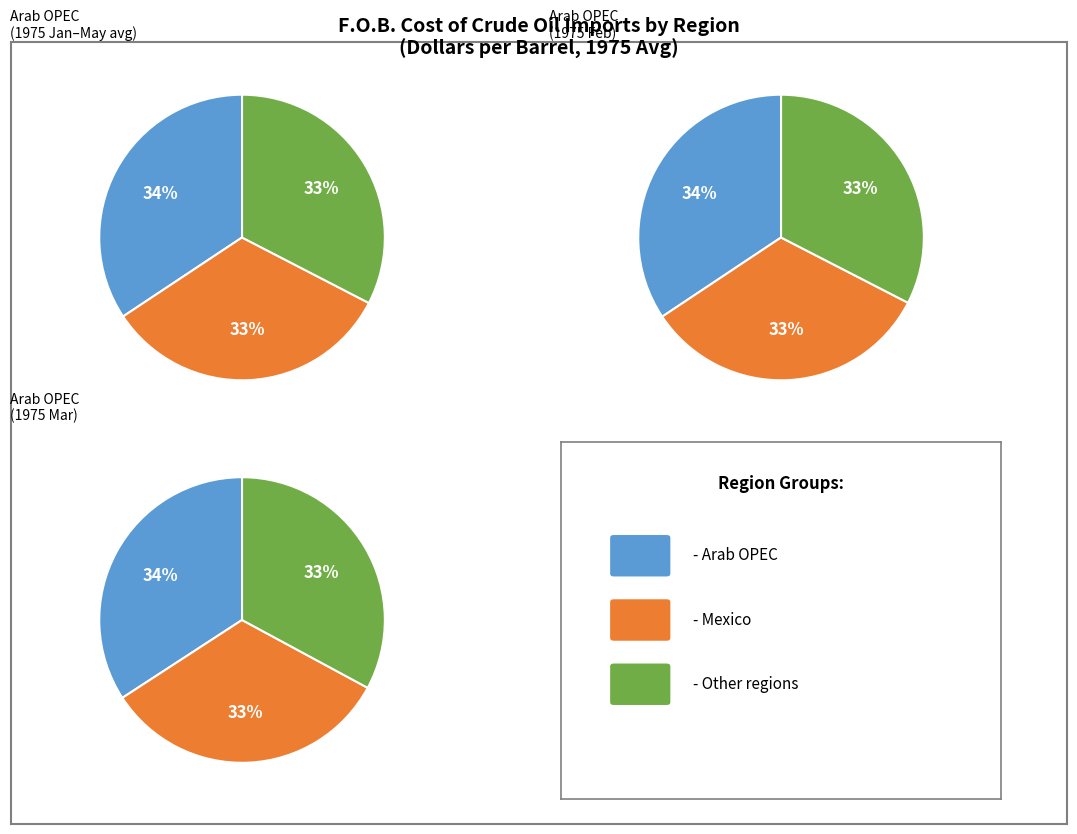

True or false: 1974-06 accounts for 22% of the total.

False